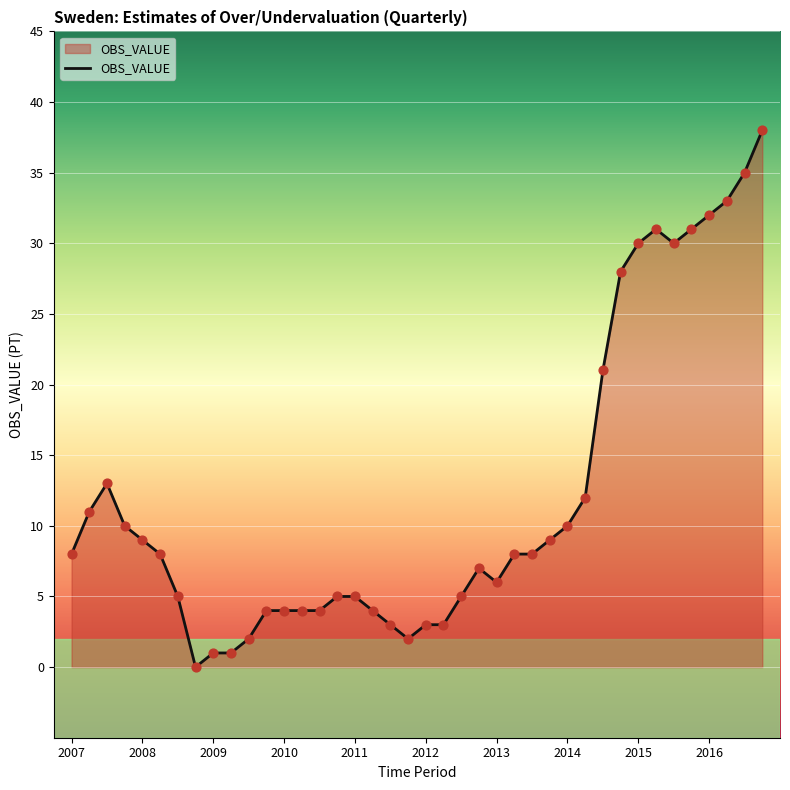

What is the greatest value displayed?

38